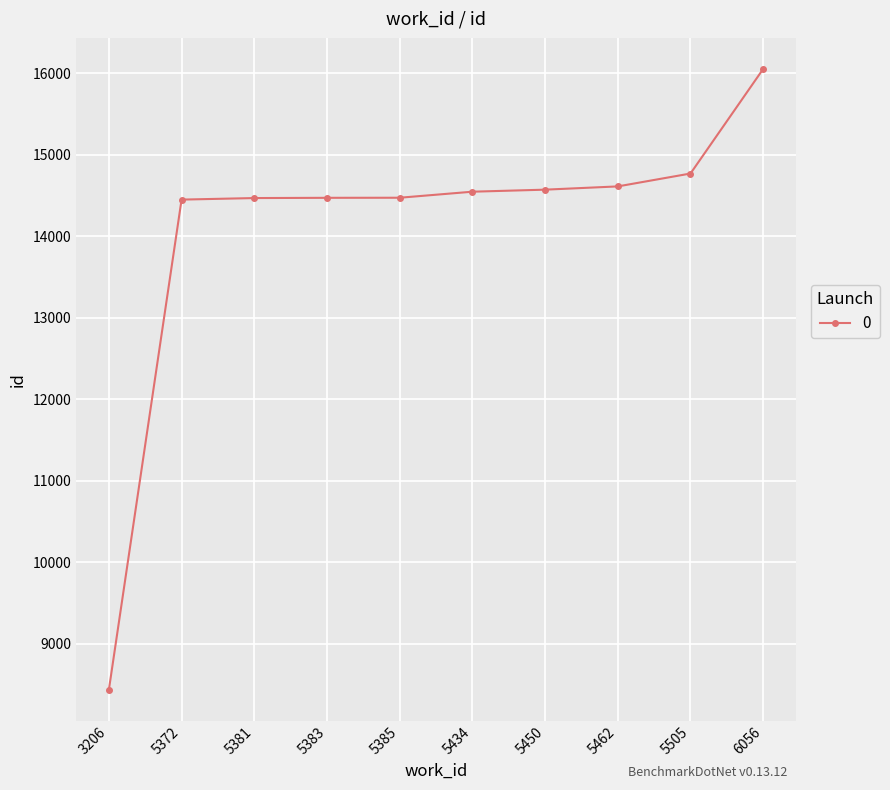

What is the difference between the second highest and minimum values?

6332